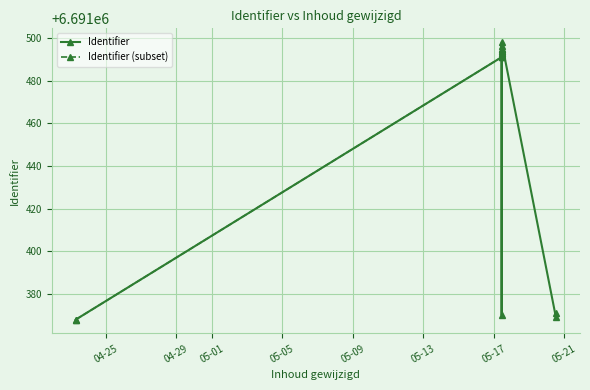

At which category does the chart reach its peak across all series?

2021-05-17 10:46:38